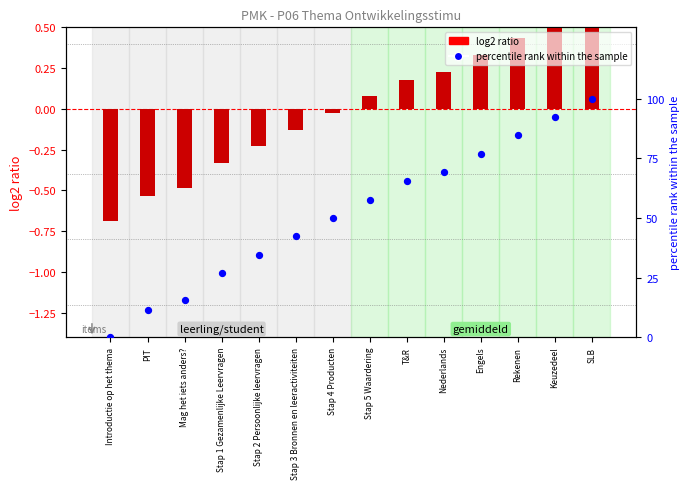

What is the total value across all series at Engels?

77.3